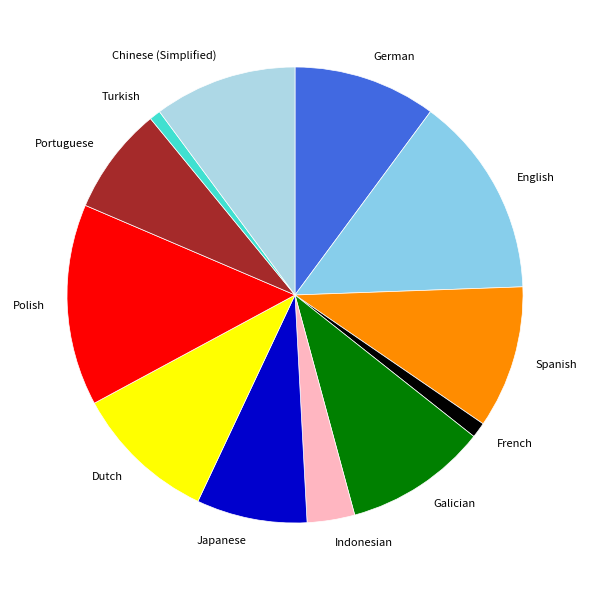

The German slice represents 16% of the pie. True or false?

False